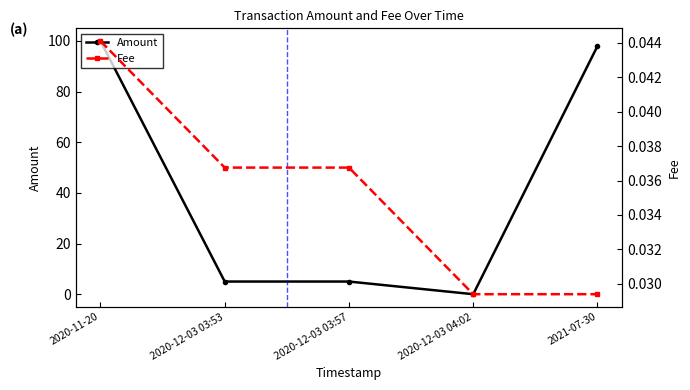

The value of Amount at 2020-12-03 04:02 is 0.0. True or false?

True